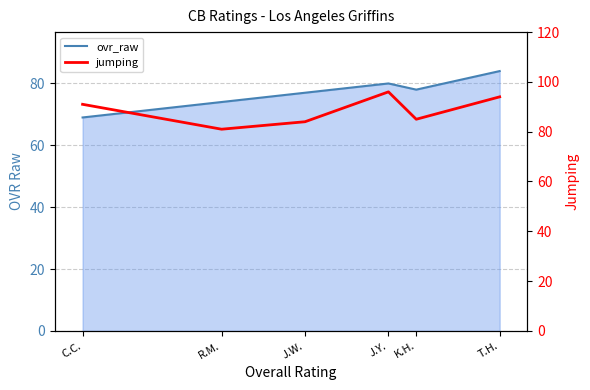

Does the chart display data point markers on the line(s)?

No